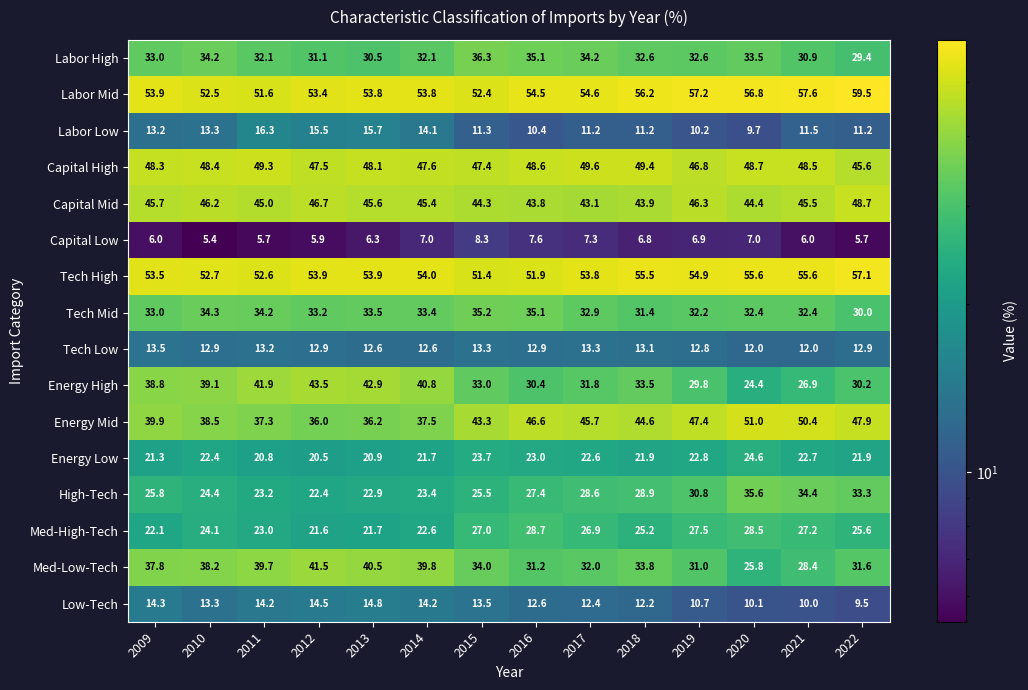

How many categories are shown in the chart?

14